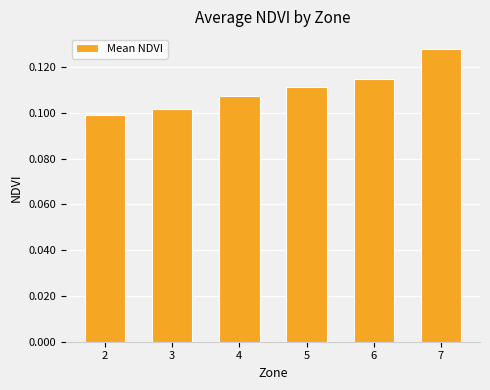

Are the bars grouped side by side (vs. stacked)?

No